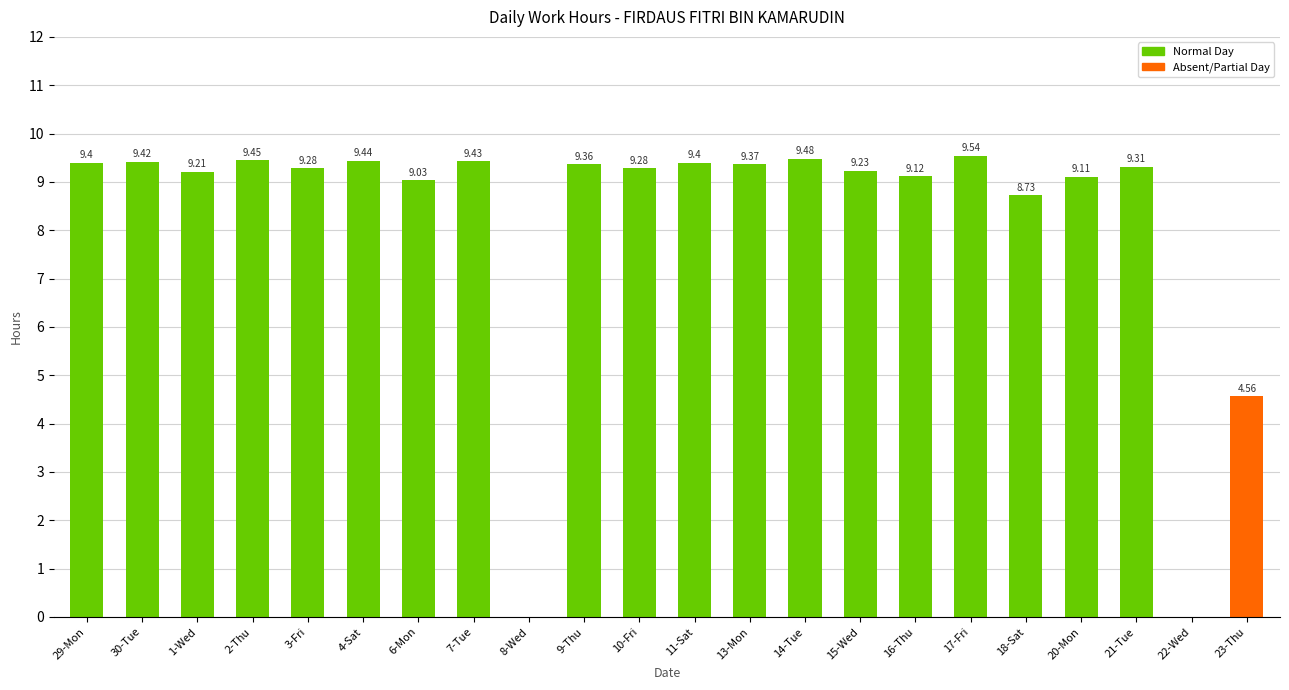

What is the sum of all values?

181.2